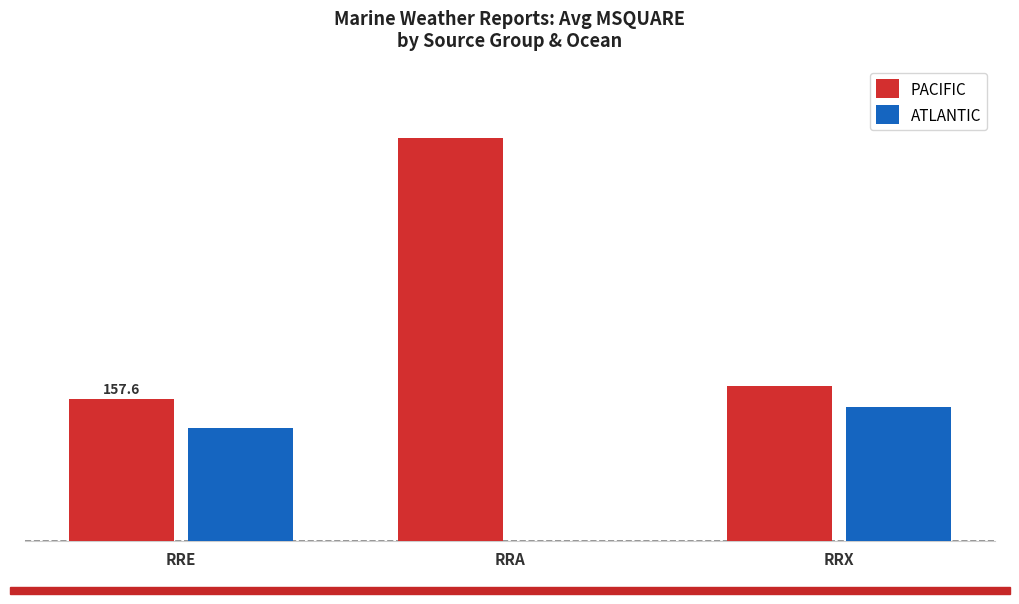

Does the chart contain stacked bars?

No